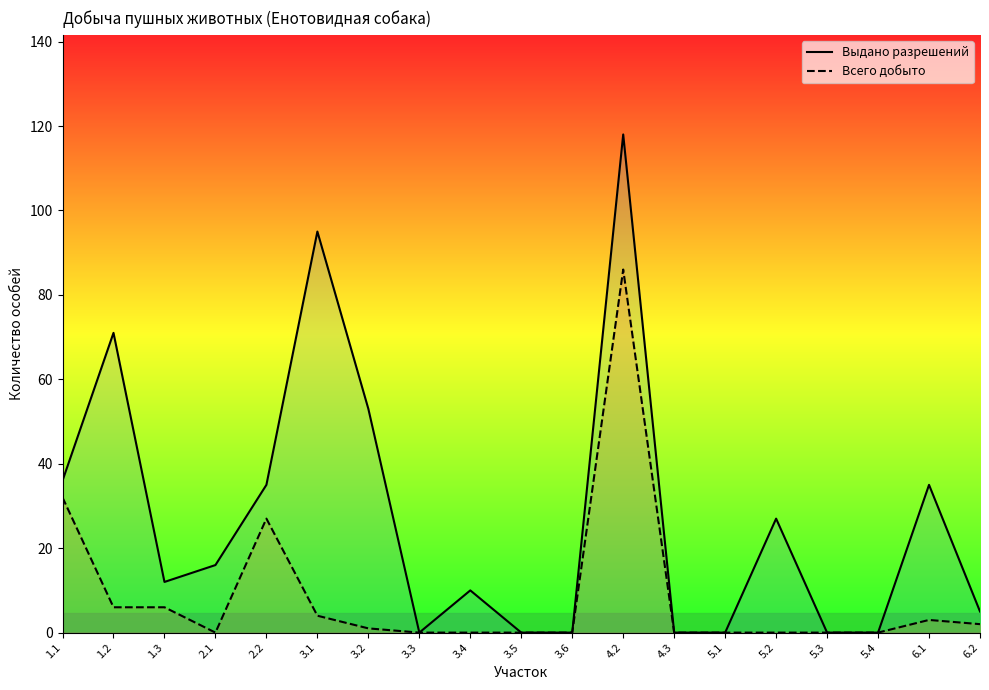

Between 3.2 and 5.3, which series saw the biggest shift?

Выдано разрешений